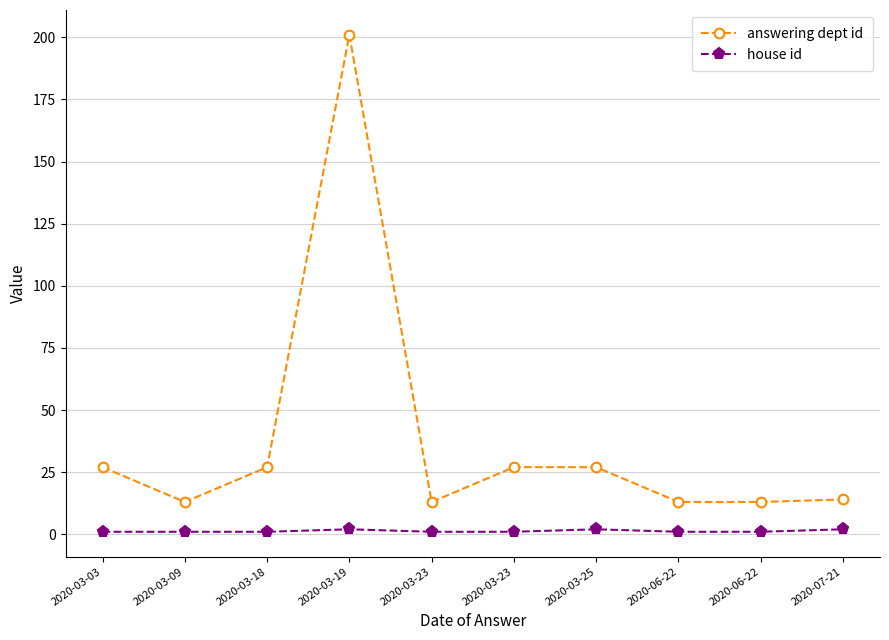

What is the sum of the house id values at 2020-03-19 and 2020-06-22?

3